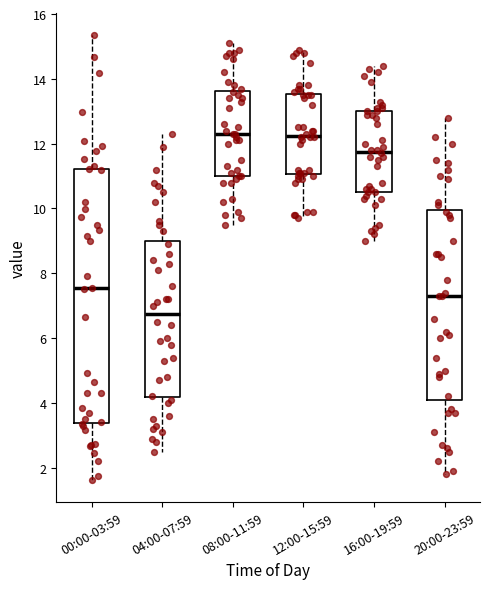

Reading left to right, read every box against the y-axis: the position of its median line, the range the box covers, and the ends of its whiskers. The values are not printed on the chart, so give them approximately, as read against the axis.

00:00-03:59: median 7.6, box 3.4 to 11.2, whiskers 1.6 to 15.4
04:00-07:59: median 6.8, box 4.2 to 9.0, whiskers 2.6 to 12.4
08:00-11:59: median 12.4, box 11.0 to 13.6, whiskers 9.6 to 15.2
12:00-15:59: median 12.2, box 11.0 to 13.6, whiskers 9.8 to 15.0
16:00-19:59: median 11.8, box 10.6 to 13.0, whiskers 9.0 to 14.4
20:00-23:59: median 7.4, box 4.2 to 10.0, whiskers 1.8 to 12.8